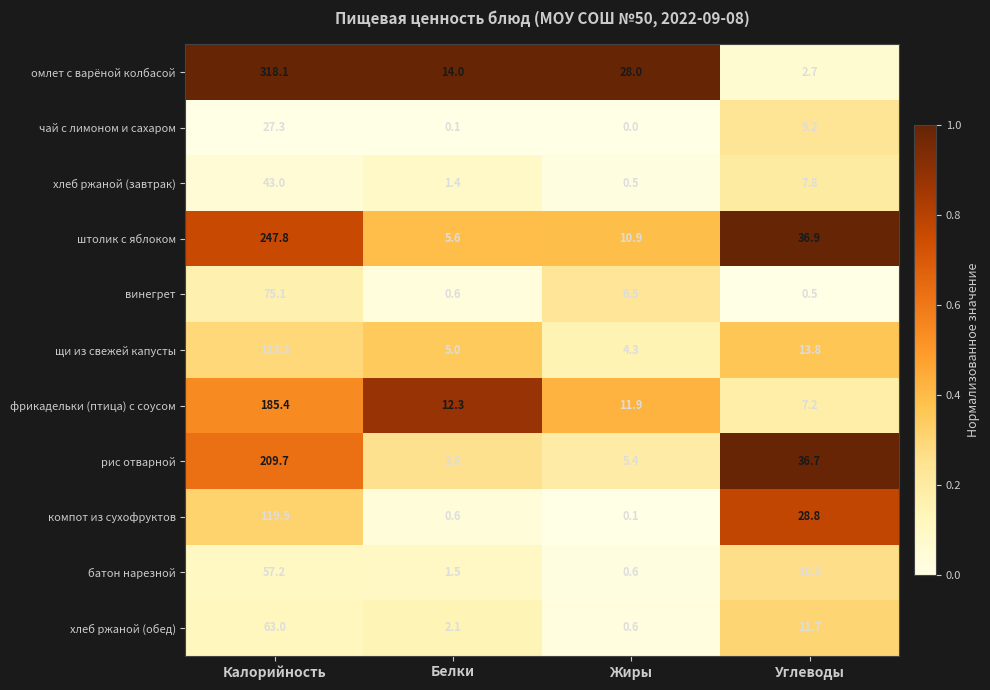

Rank the series at Углеводы from lowest to highest value.

винегрет, омлет с варёной колбасой, фрикадельки (птица) с соусом, хлеб ржаной (завтрак), чай с лимоном и сахаром, батон нарезной, хлеб ржаной (обед), щи из свежей капусты, компот из сухофруктов, рис отварной, штолик с яблоком